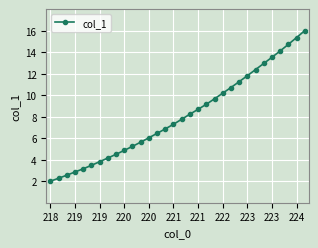

What is the greatest value displayed?

16.0